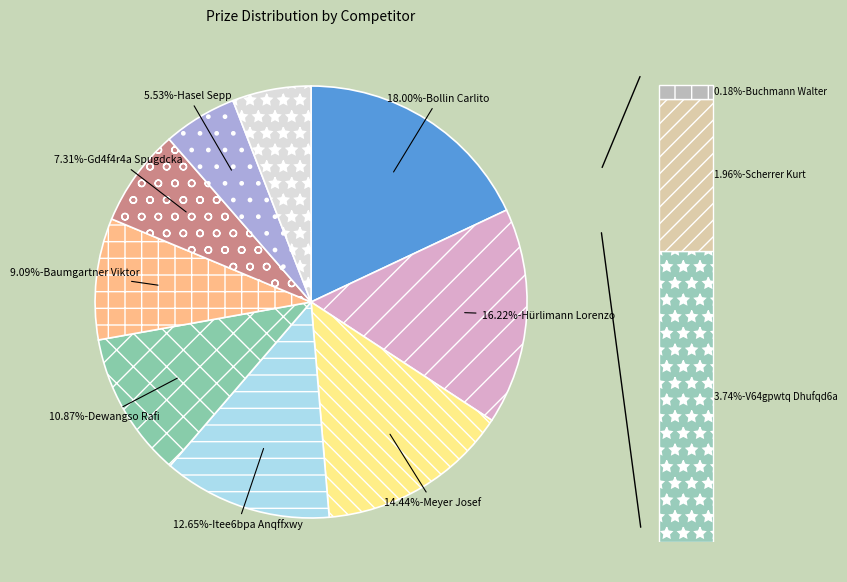

What percentage is the Meyer Josef slice, to the nearest percent?

14%